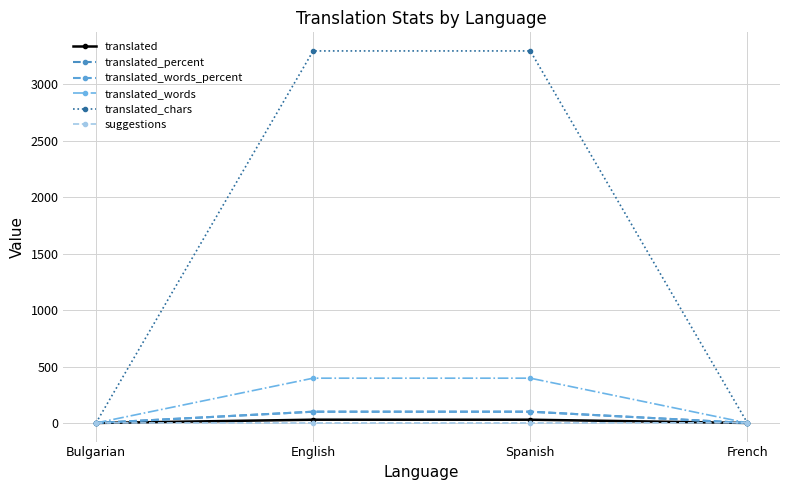

What is the sum of the translated_words_percent values at Spanish and English?

200